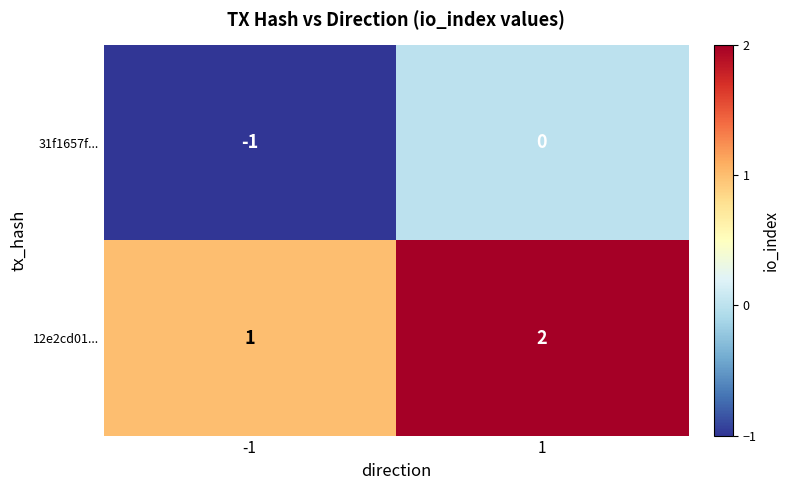

Which series has the largest total across all categories?

12e2cd01...